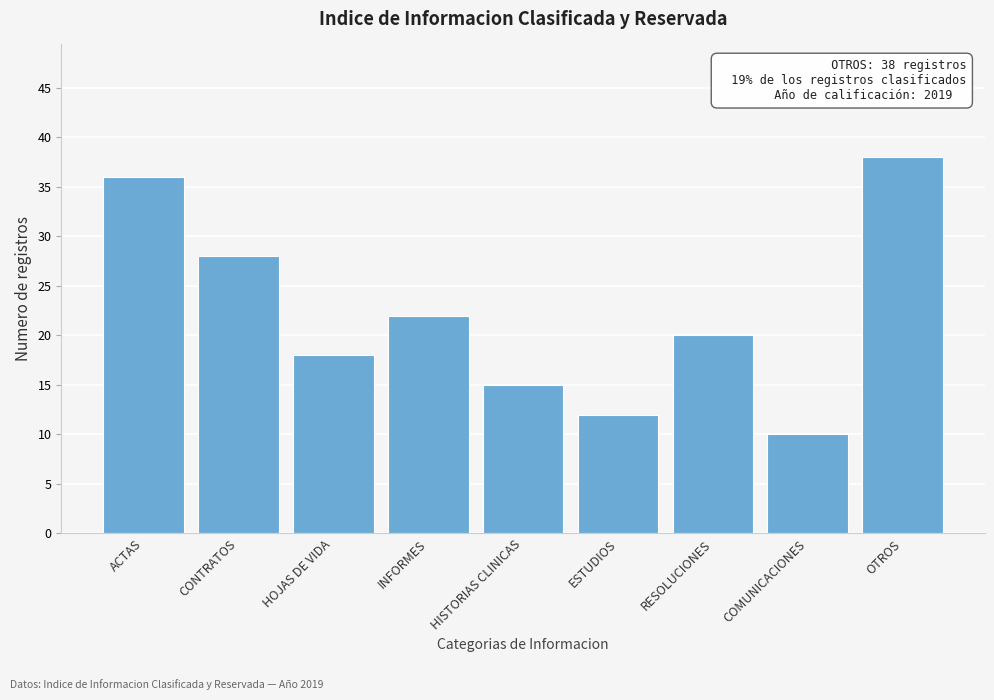

Reading left to right, what are all the values shown in this chart?

36	28	18	22	15	12	20	10	38